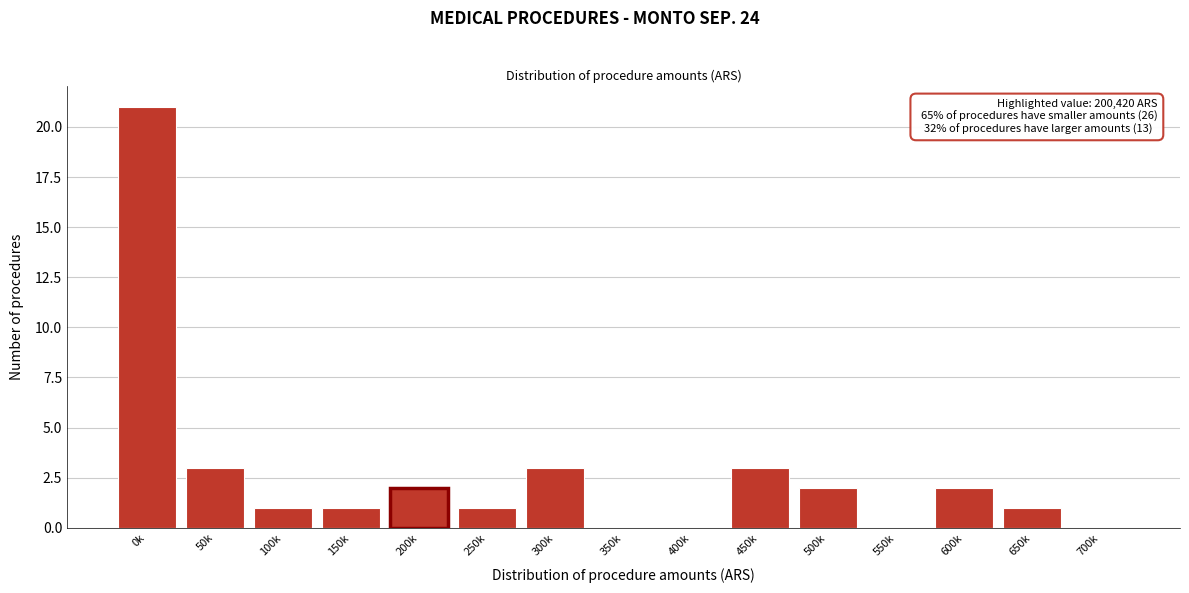

Reading left to right, what are all the values shown in this chart?

0k=21	50k=3	100k=1	150k=1	200k=2	250k=1	300k=3	350k=0	400k=0	450k=3	500k=2	550k=0	600k=2	650k=1	700k=0